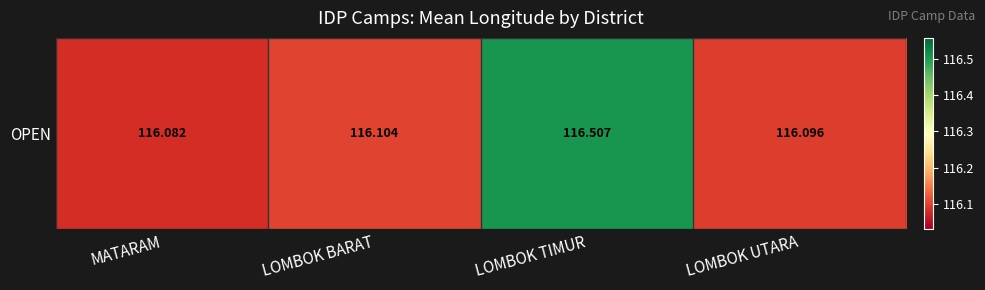

Reading left to right, list all the values displayed in this chart.

MATARAM=116.1	LOMBOK BARAT=116.1	LOMBOK TIMUR=116.5	LOMBOK UTARA=116.1